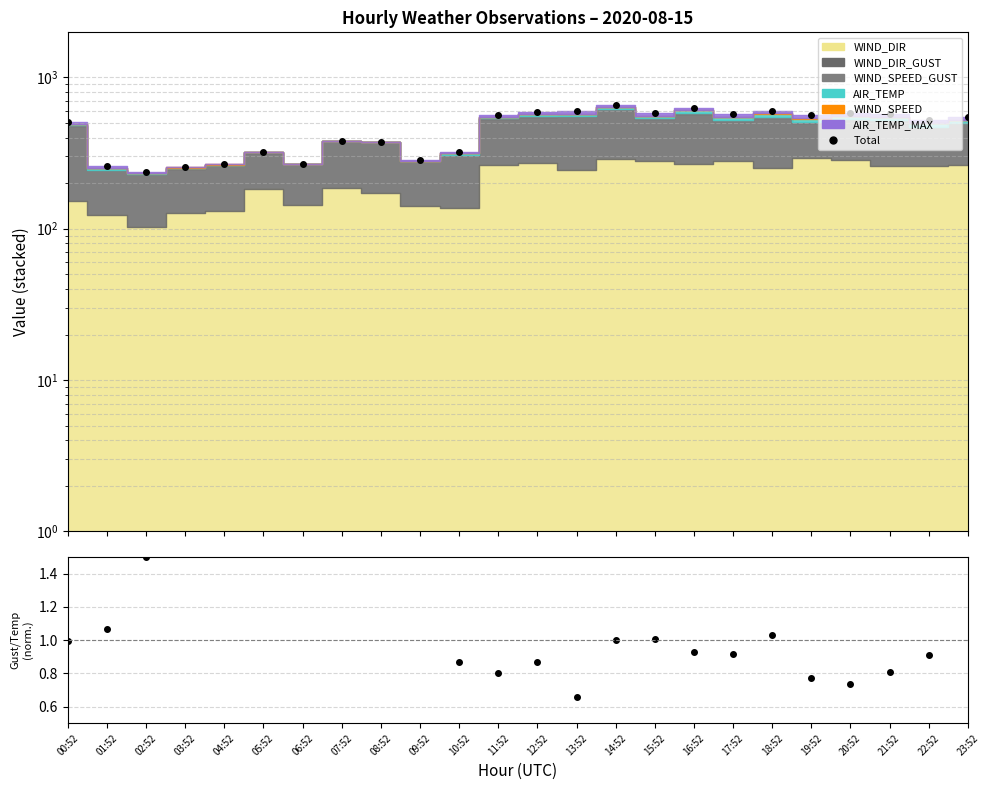

At which label does Gust/Temp (norm) first exceed 1?

01:52